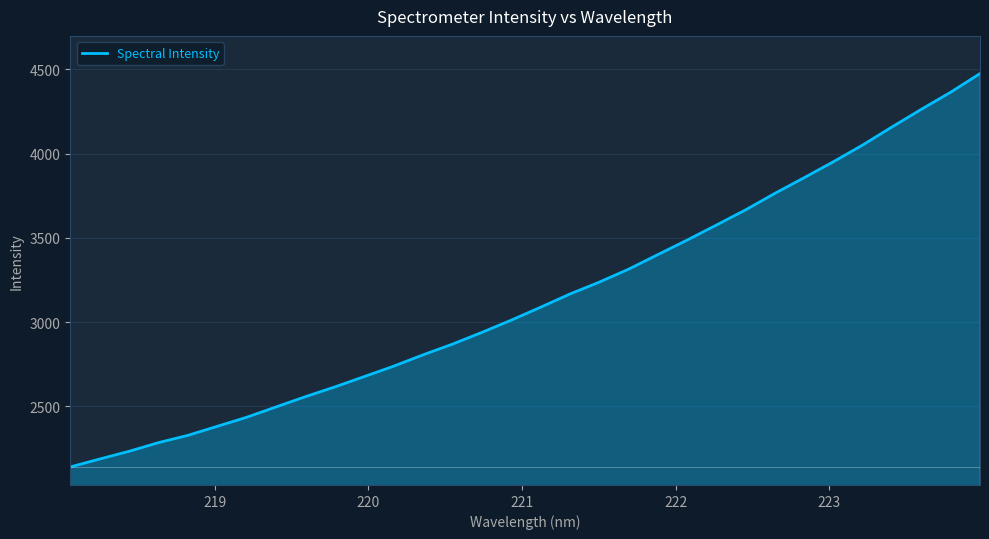

What is the smallest value displayed?

2140.0